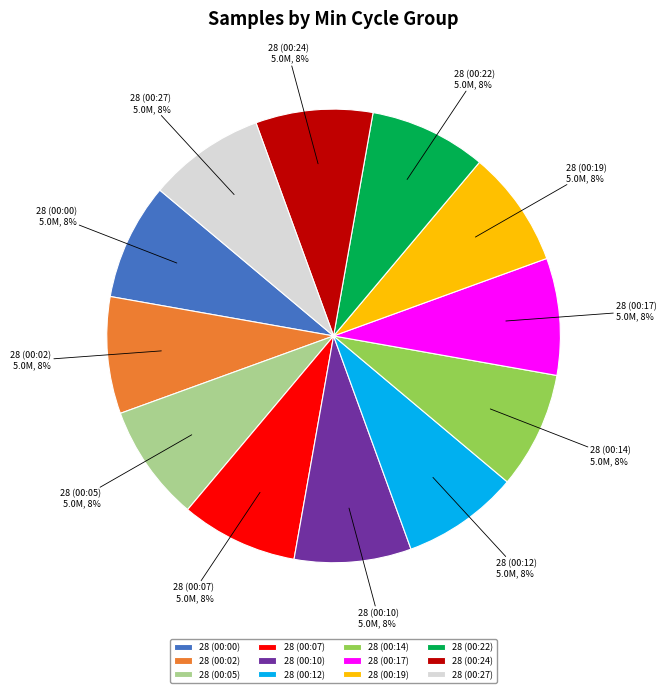

Does 28 (00:27) account for over 50% of the chart?

No